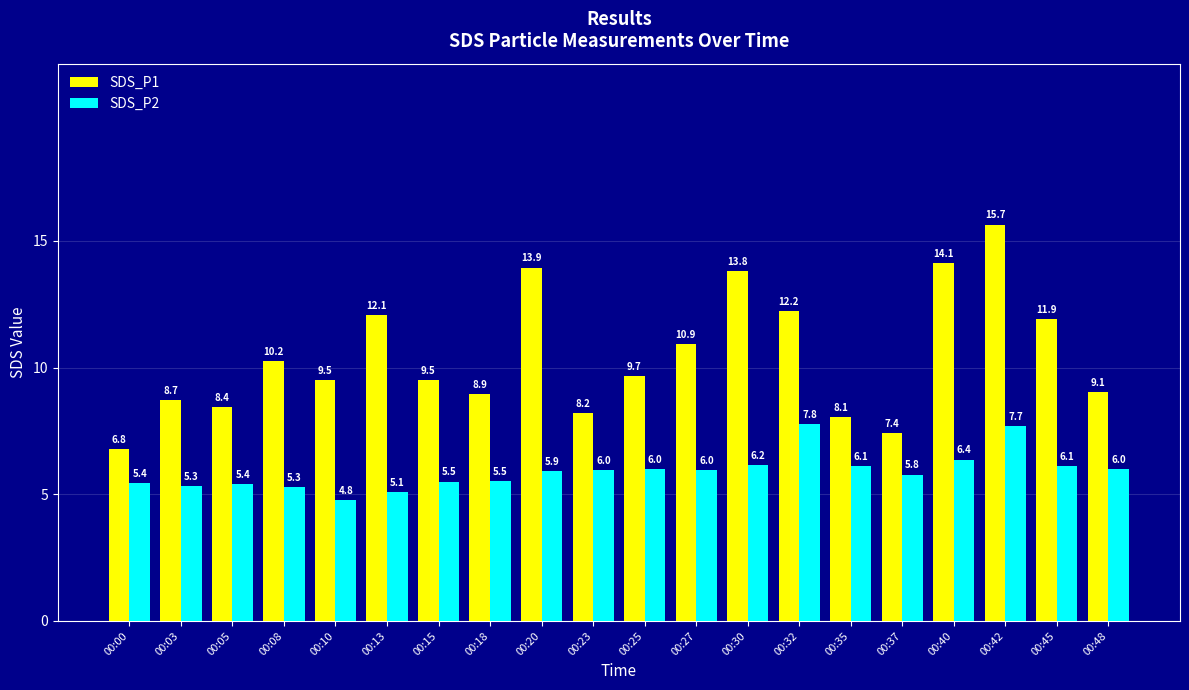

Which label corresponds to the largest value in the chart?

00:42